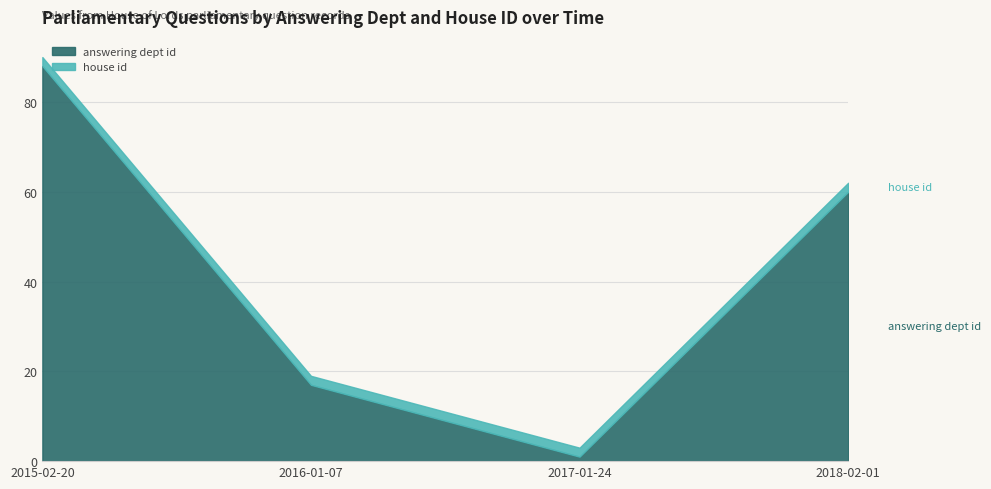

What is the difference between the highest and lowest values at 2017-01-24?

1